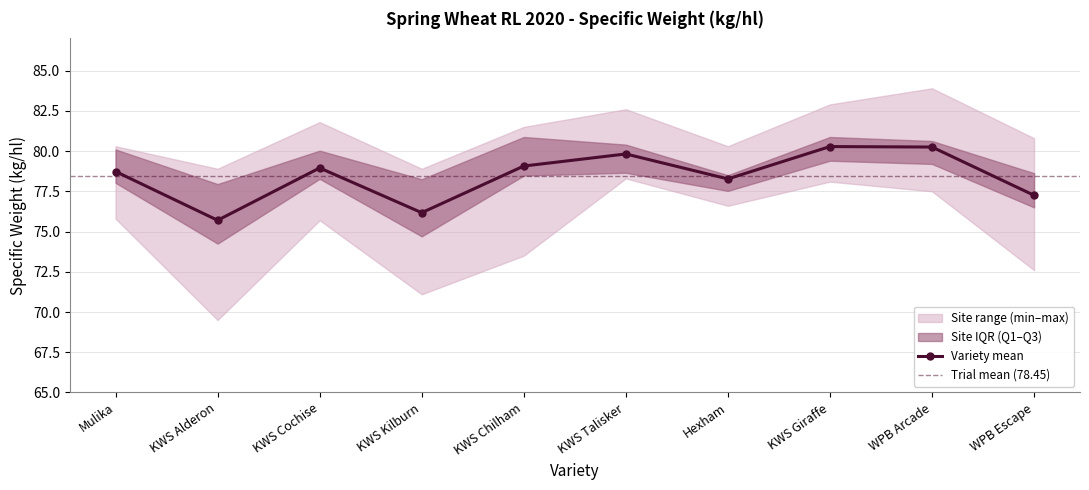

Does the chart display data point markers on the line(s)?

Yes